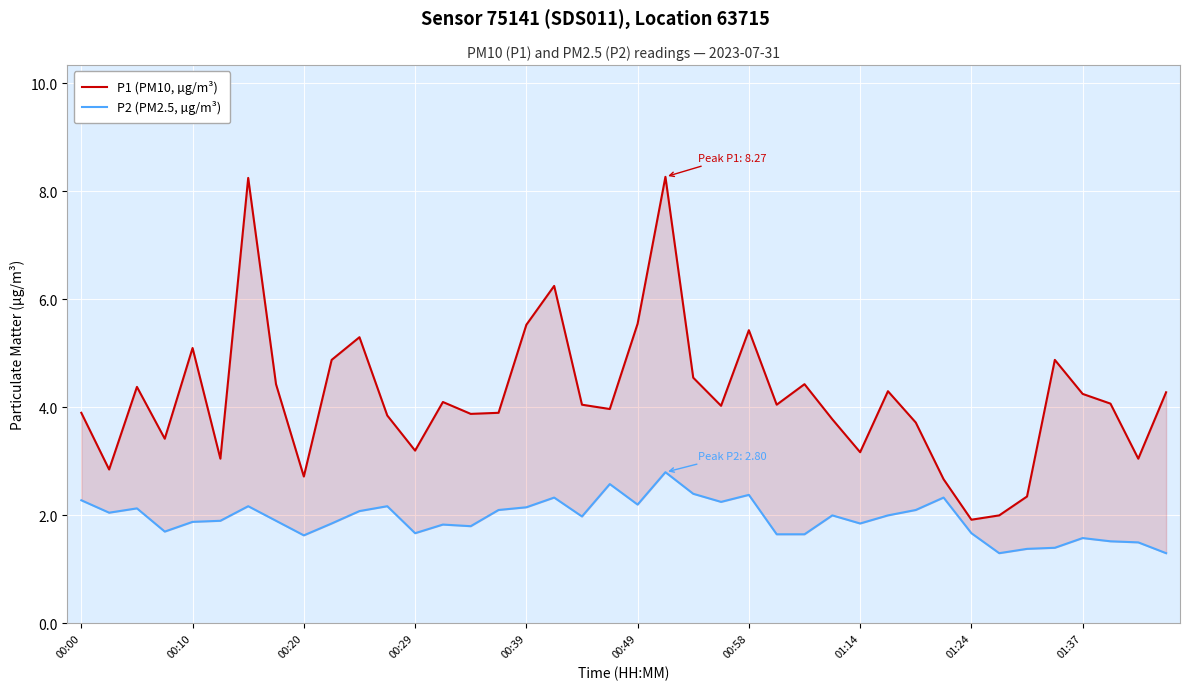

Reading left to right, what are all the values shown in this chart?

P1 (PM10, µg/m³): 3.9	2.9	4.4	3.4	5.1	3.0	8.2	4.4	2.7	4.9	5.3	3.9	3.2	4.1	3.9	3.9	5.5	6.2	4.0	4.0	5.5	8.3	4.5	4.0	5.4	4.0	4.4	3.8	3.2	4.3	3.7	2.7	1.9	2.0	2.4	4.9	4.2	4.1	3.0	4.3
P2 (PM2.5, µg/m³): 2.3	2.0	2.1	1.7	1.9	1.9	2.2	1.9	1.6	1.9	2.1	2.2	1.7	1.8	1.8	2.1	2.1	2.3	2.0	2.6	2.2	2.8	2.4	2.2	2.4	1.6	1.6	2.0	1.9	2.0	2.1	2.3	1.7	1.3	1.4	1.4	1.6	1.5	1.5	1.3